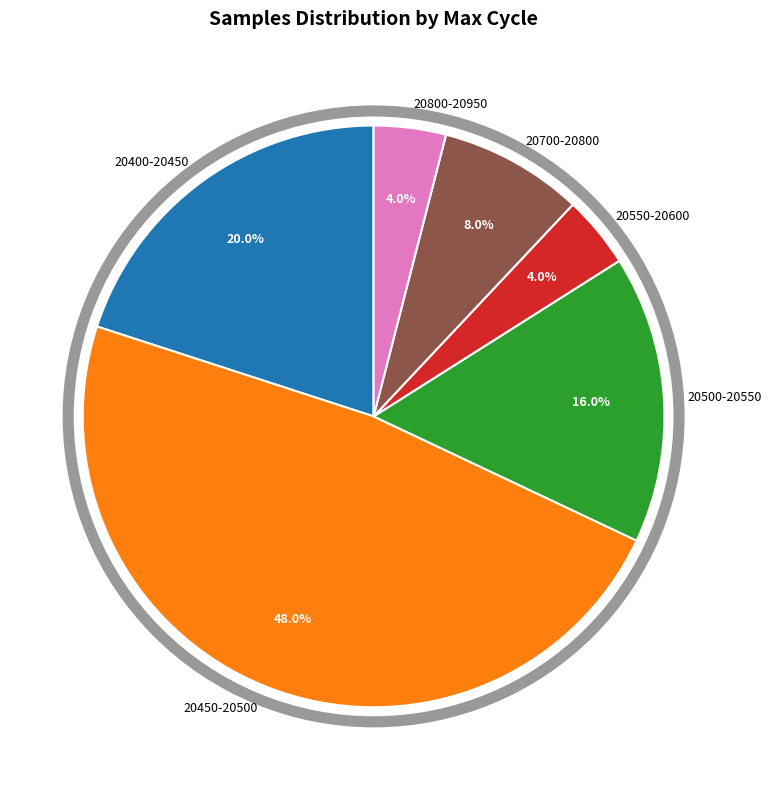

Combined, do 20700-20800 and 20800-20950 account for over 50%?

No